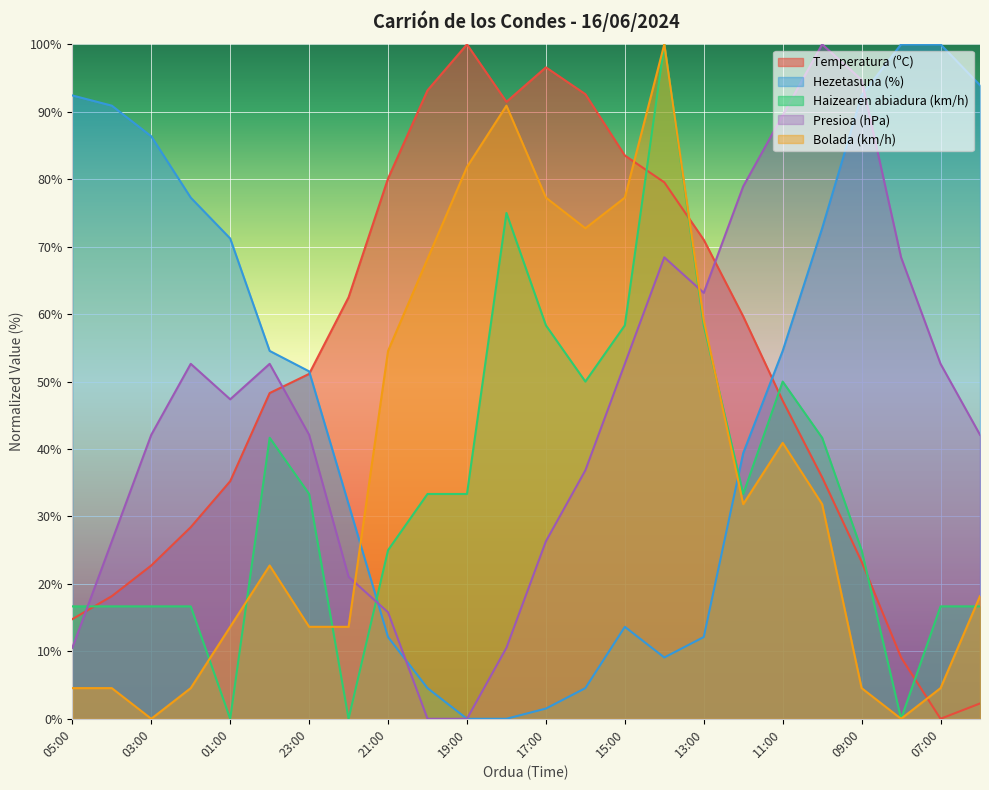

How many intersections are there between Temperatura (ºC) and Bolada (km/h)?

3